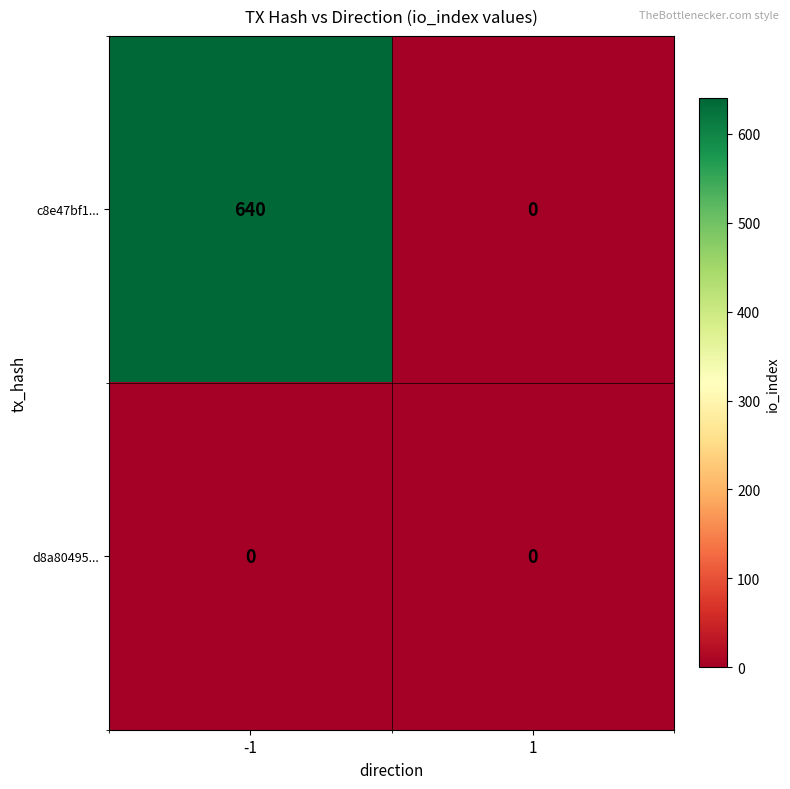

What is the maximum value shown in the chart?

640